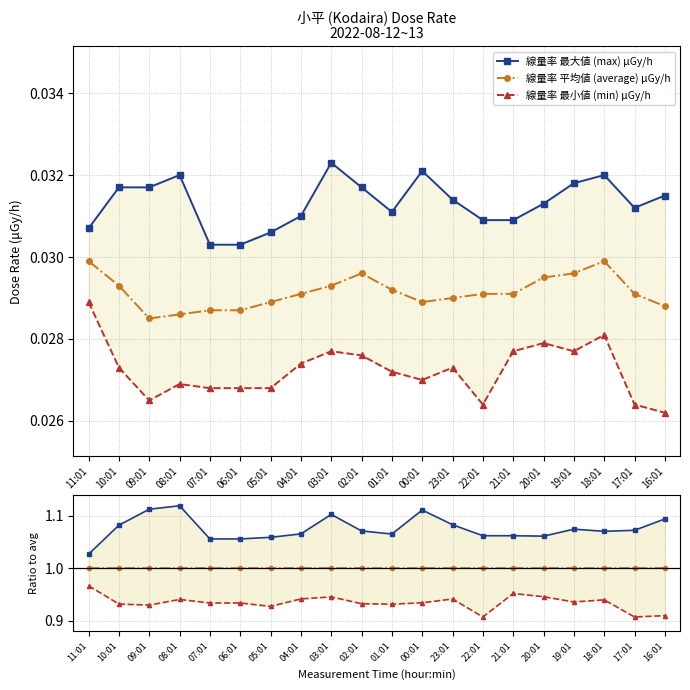

At which category does 線量率 平均値 (average) μGy/h reach its first local peak?

02:01